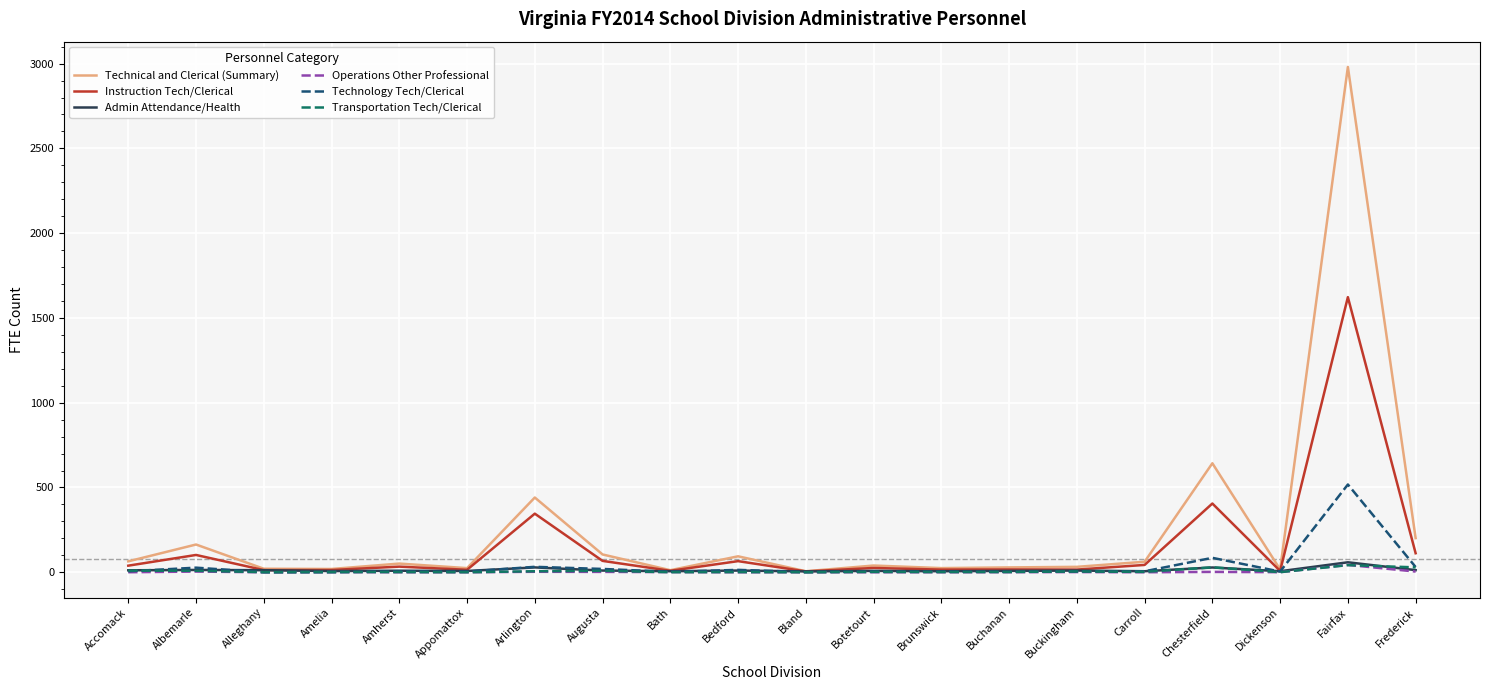

Between Alleghany and Arlington, which series saw the biggest shift?

Technical and Clerical (Summary)